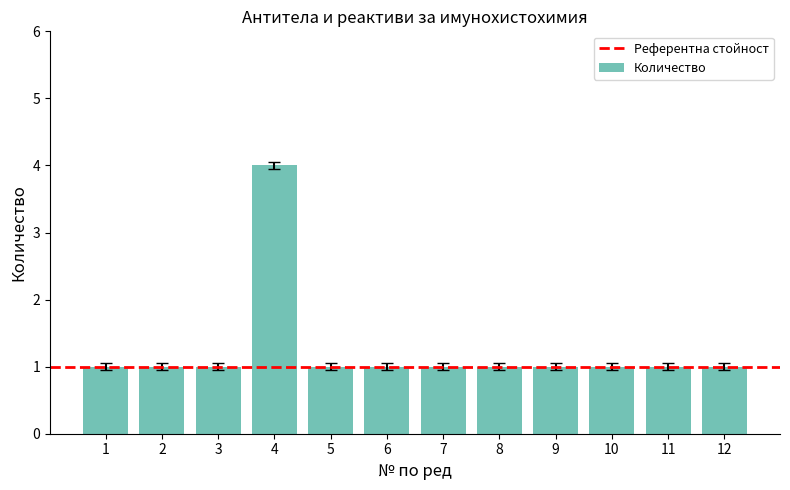

Is it true that the value at 10 is 1?

True